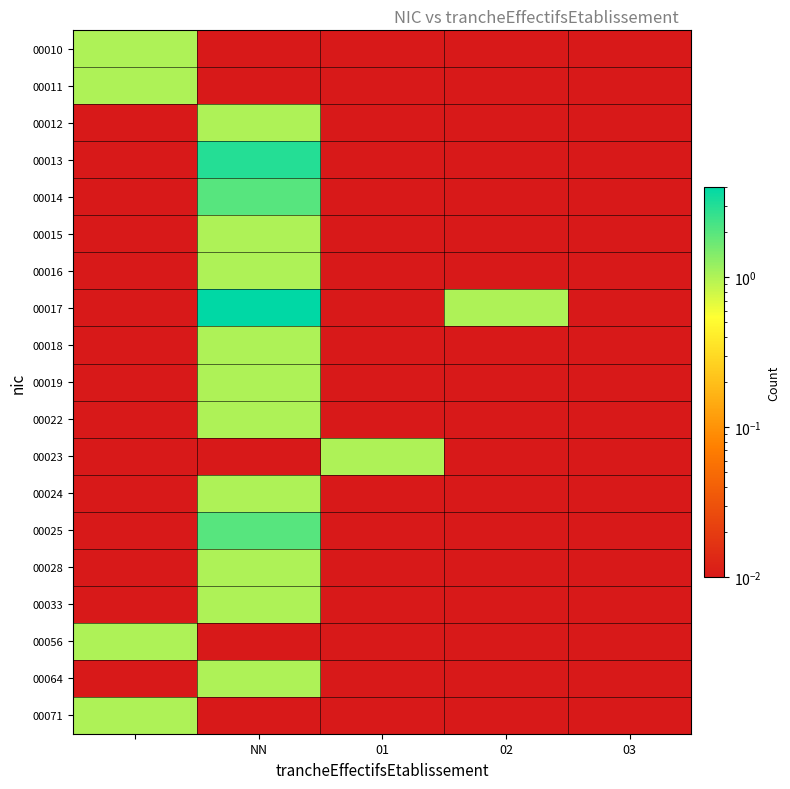

At how many categories does at least one series exceed 1?

4